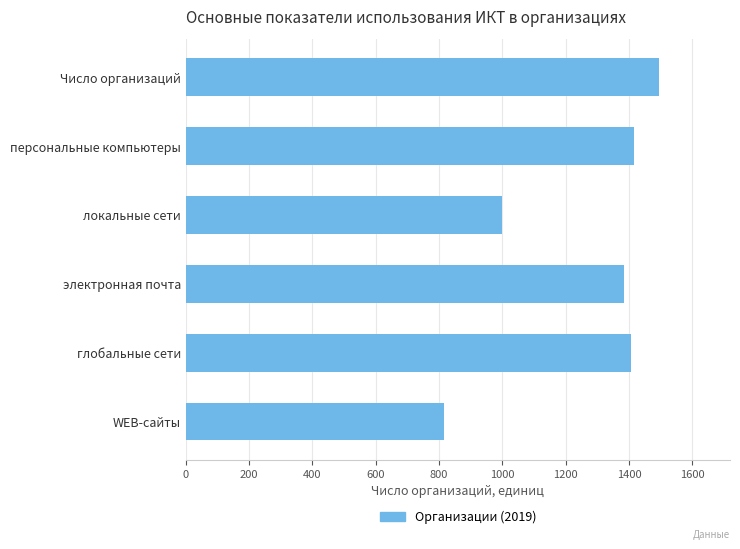

Reading top to bottom, what are all the values shown in this chart?

1495	1417	1000	1385	1406	815